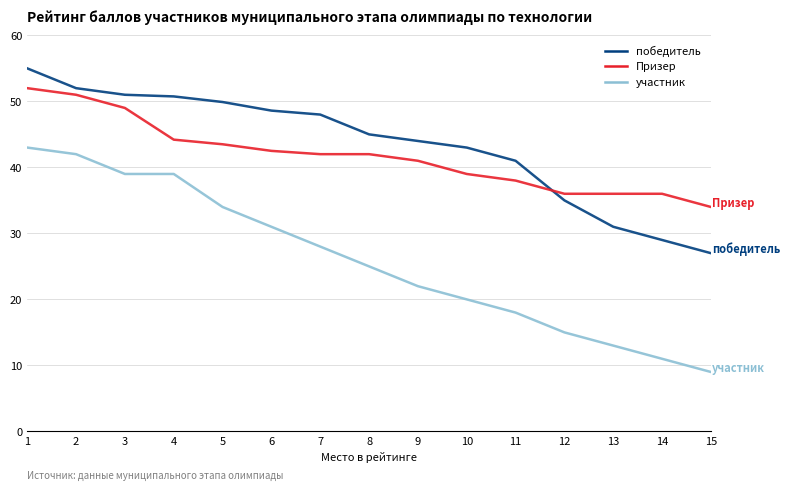

Read the Призер value at 4.

44.2